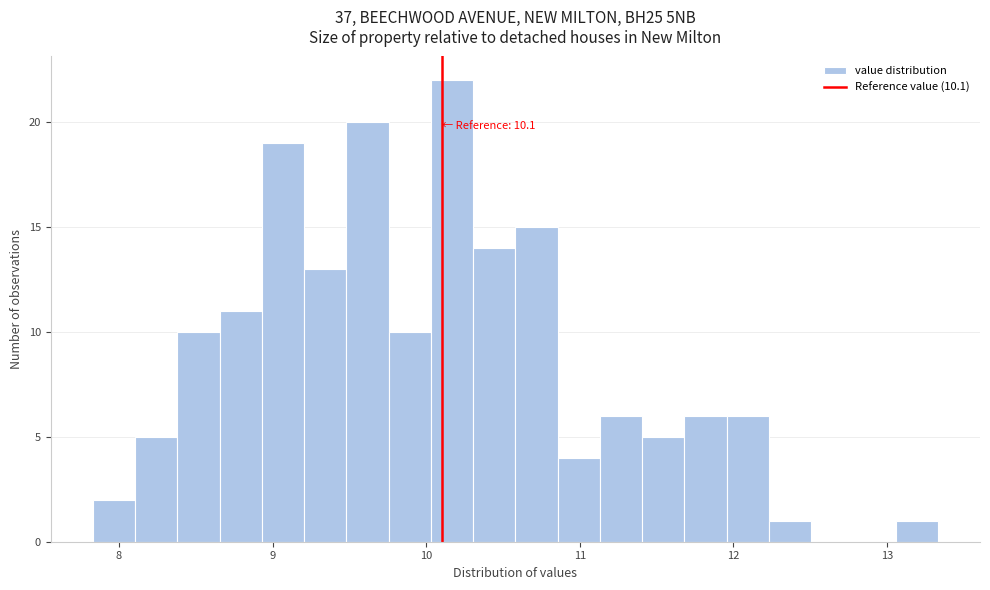

Read against the x-axis, roughly where is the centre of the tallest bar?

10.2